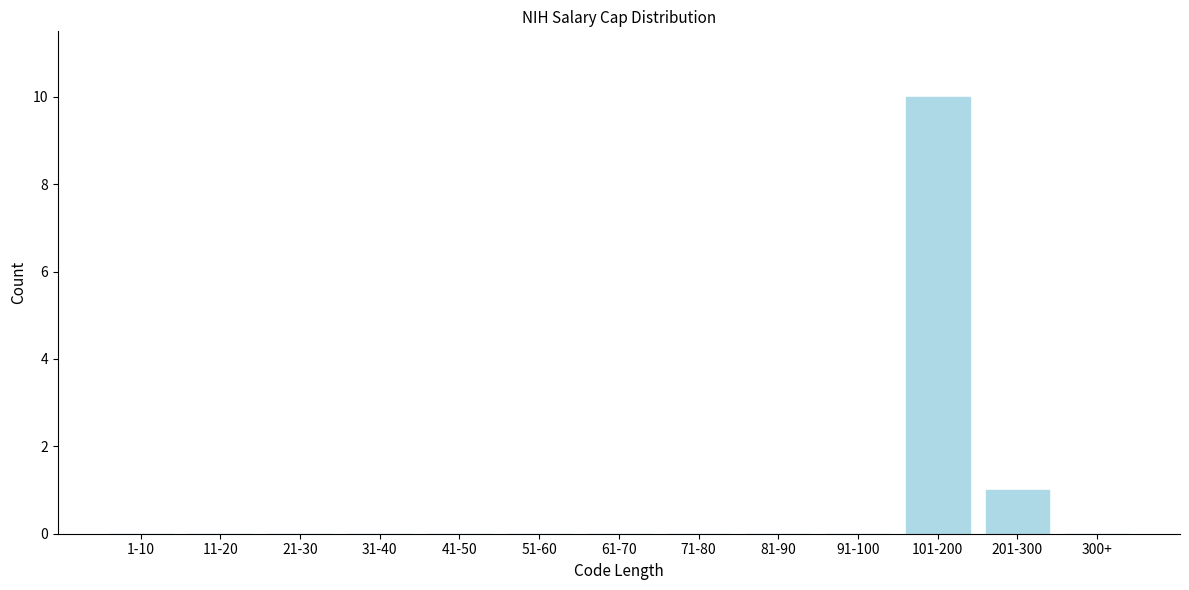

Reading left to right, list all the values displayed in this chart.

1-10=0	11-20=0	21-30=0	31-40=0	41-50=0	51-60=0	61-70=0	71-80=0	81-90=0	91-100=0	101-200=10	201-300=1	300+=0